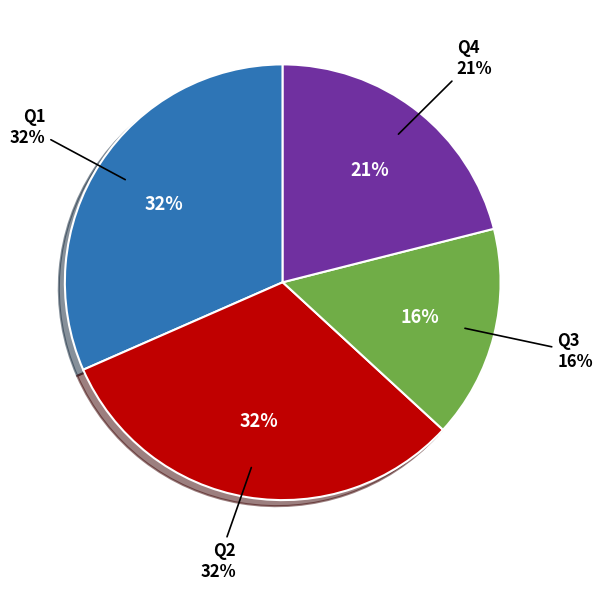

To the nearest percent, what is the difference between the Q4 and Q1 slice percentages?

11%